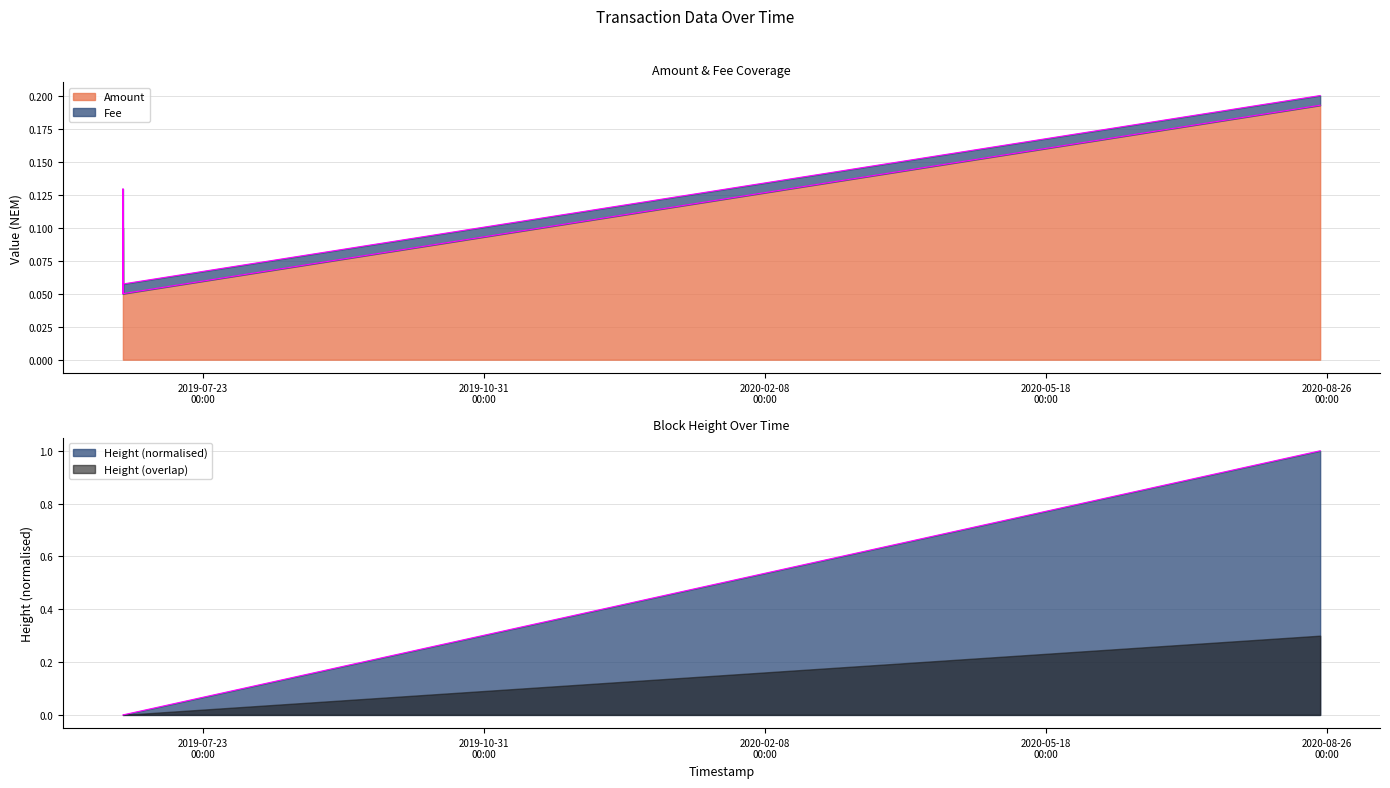

At how many categories does at least one series exceed 0?

4